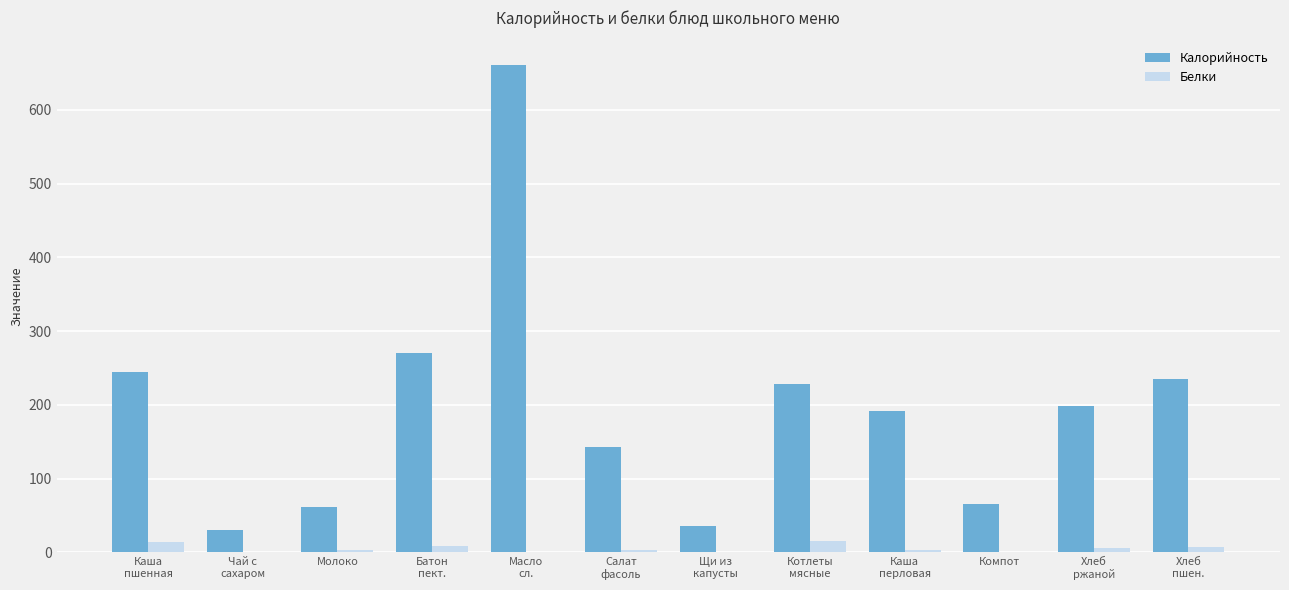

Is the value of Белки at Батон
пект. greater than the value of Калорийность at Каша
перловая?

No